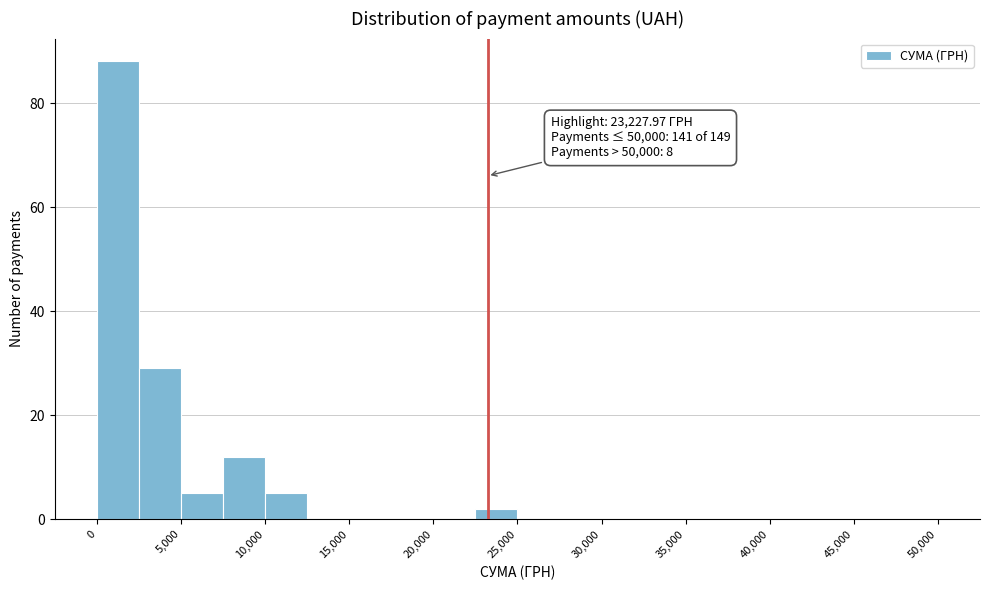

Over which range of the x-axis is the bar tallest?

0 to 2500